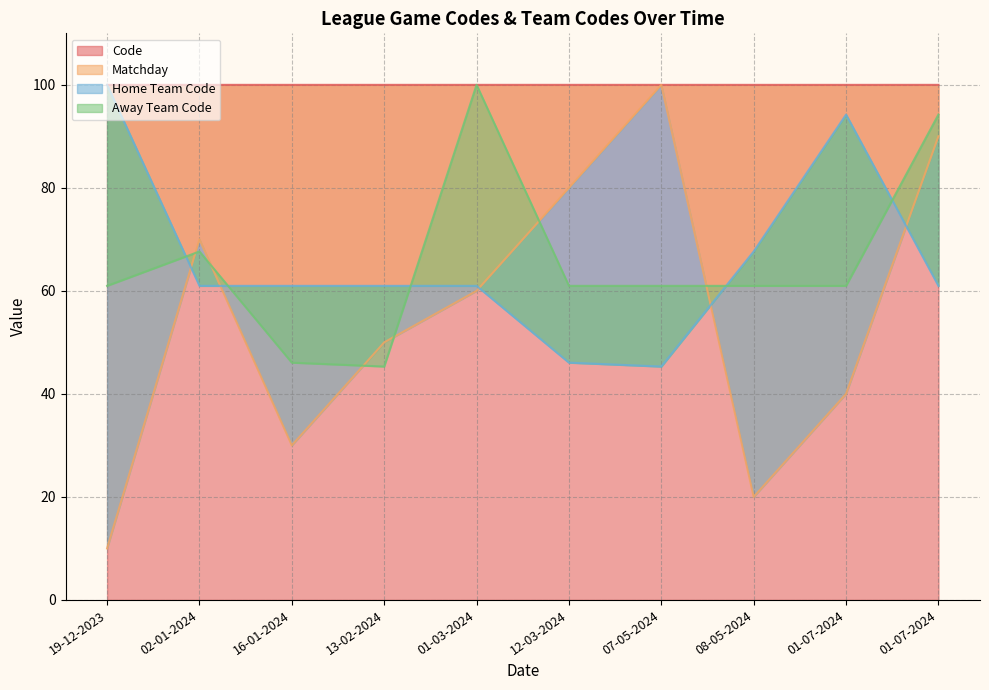

At which category is the sum across all series the highest?

01-07-2024